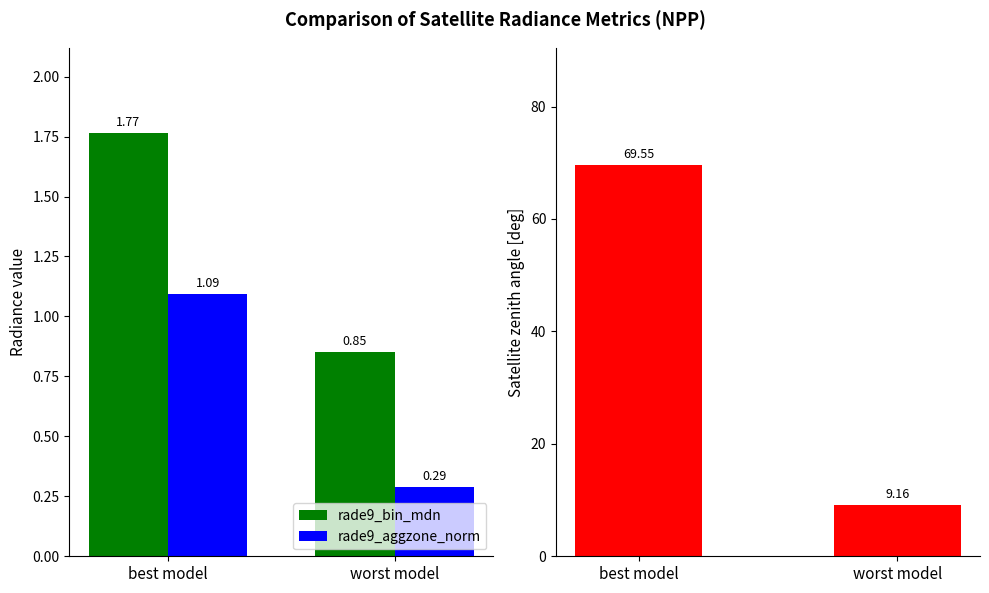

Reading left to right, what are all the values shown in this chart?

rade9_bin_mdn: best model=1.8	worst model=0.9
rade9_aggzone_norm: best model=1.1	worst model=0.3
satz_mean: best model=69.5	worst model=9.2